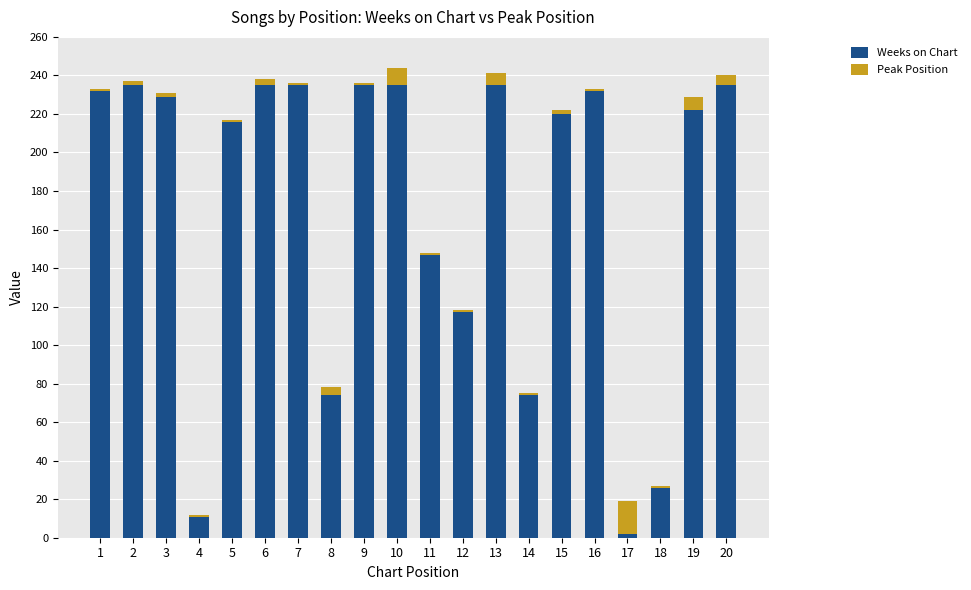

What are all the series names shown in the legend?

Weeks on Chart, Peak Position